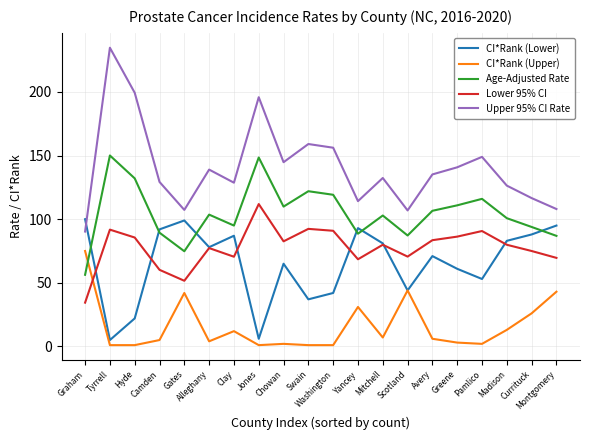

Is the value of Age-Adjusted Rate at Gates greater than the value of Lower 95% CI at Tyrrell?

No